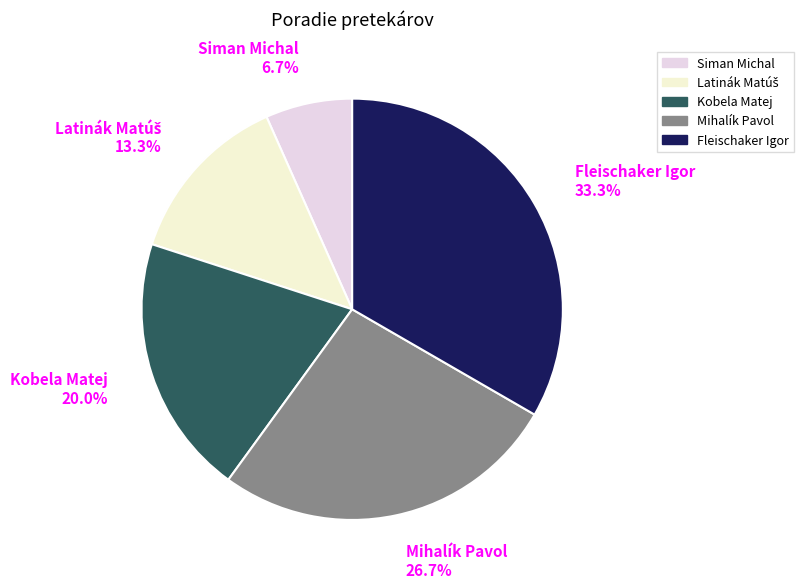

Combined, what portion of the pie is Kobela Matej and Fleischaker Igor?

53.3%